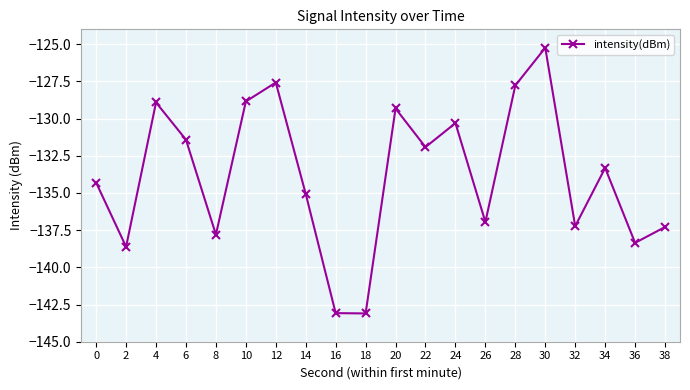

What is the difference between the maximum and second lowest values?

17.8